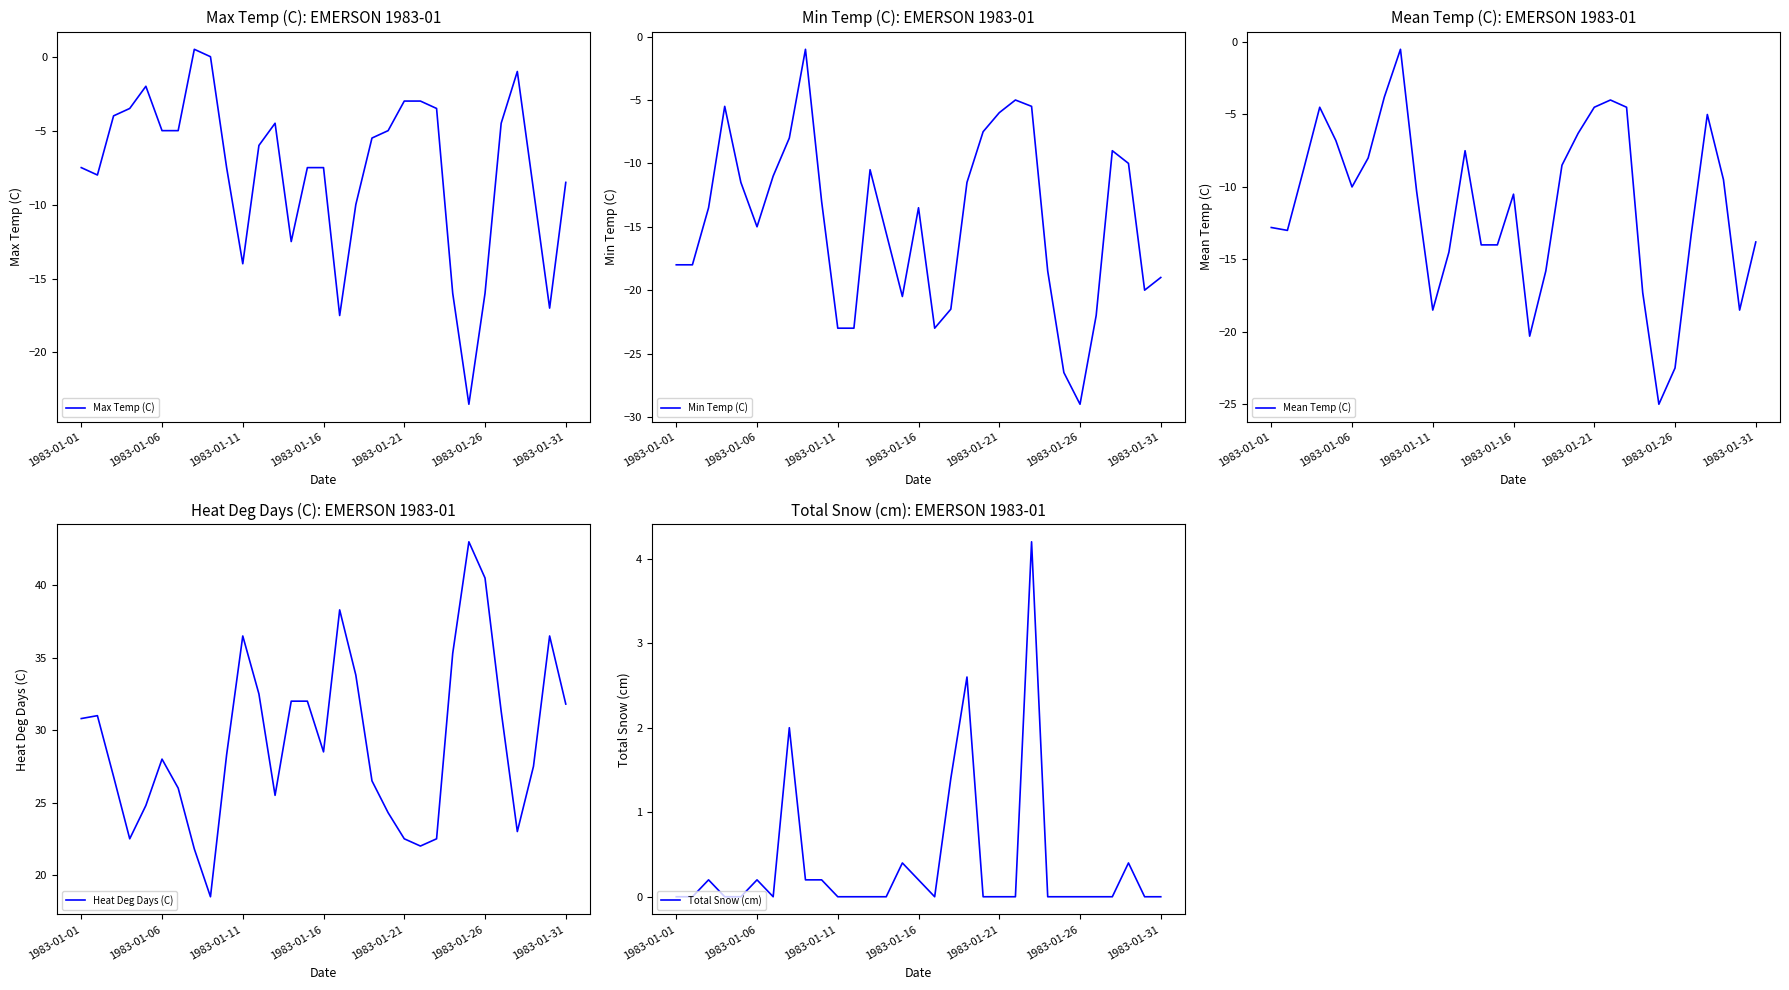

What is the minimum value for Max Temp (C)?

-23.5